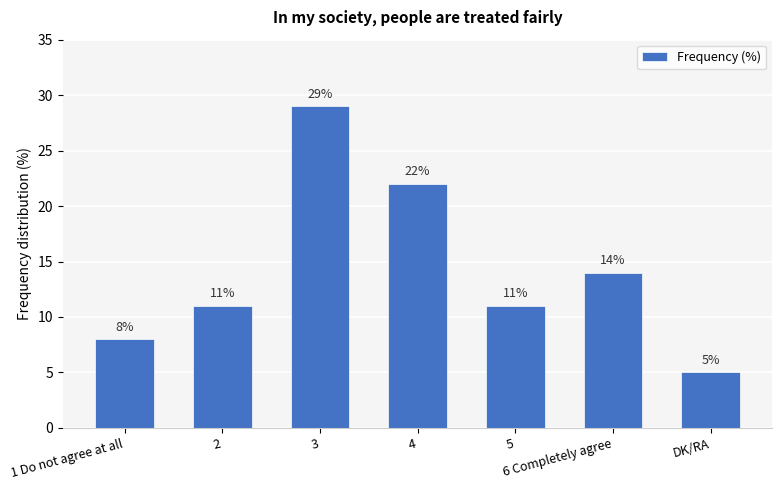

What is the label of the 3rd bar from the left?

3